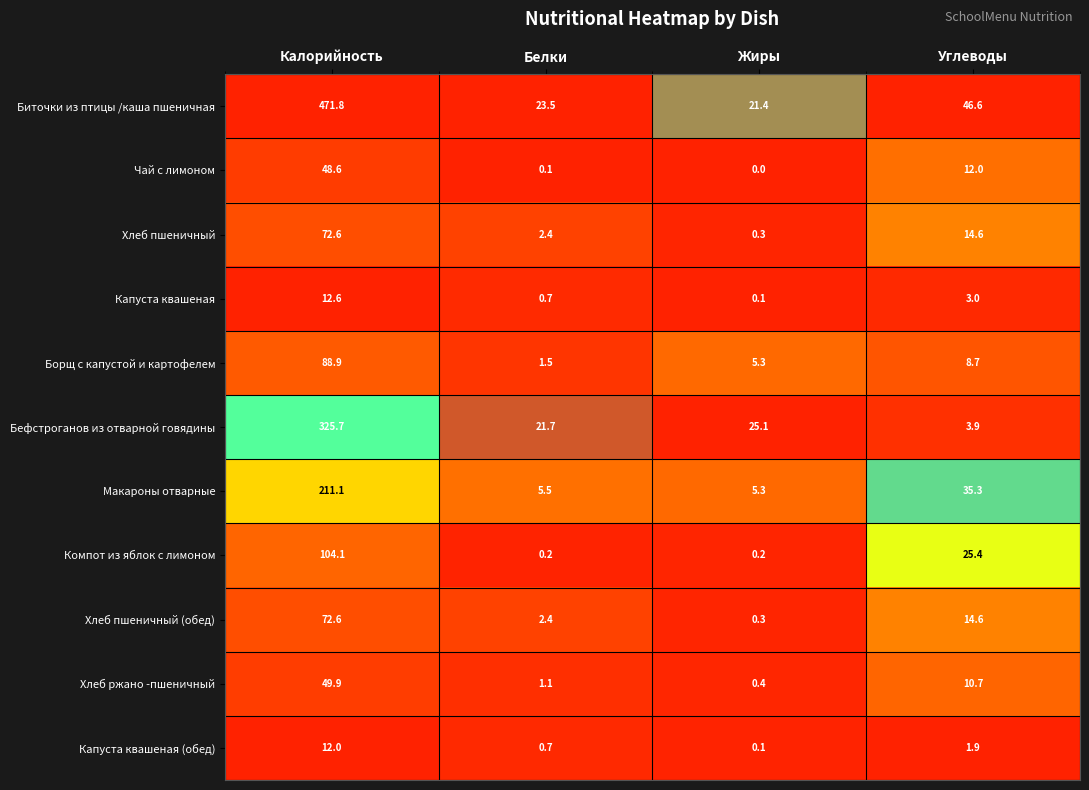

What is the average value of the Капуста квашеная (обед) series?

3.7